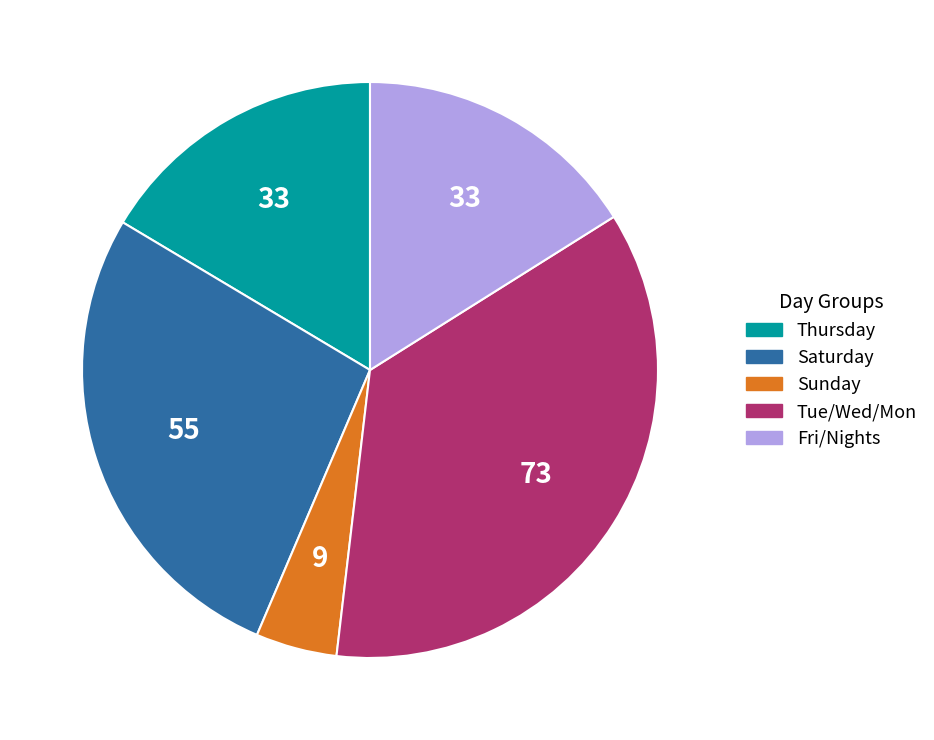

Is there any slice that represents more than half of the pie?

No